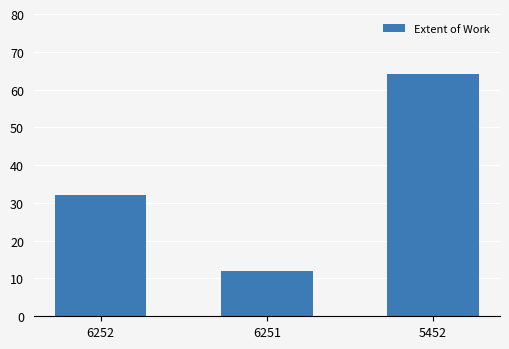

List the labels in order of value, smallest first.

6251, 6252, 5452